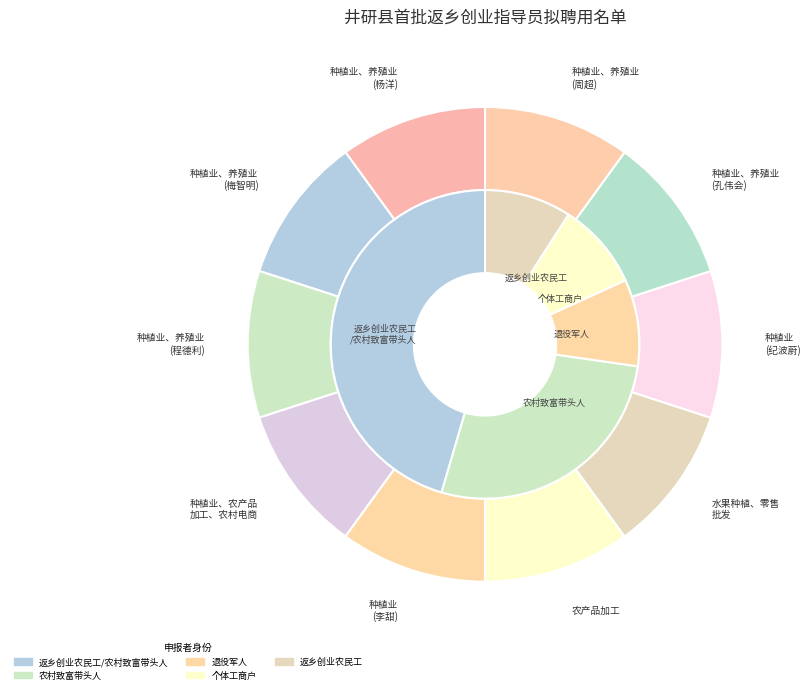

How many segments does this pie chart have?

6